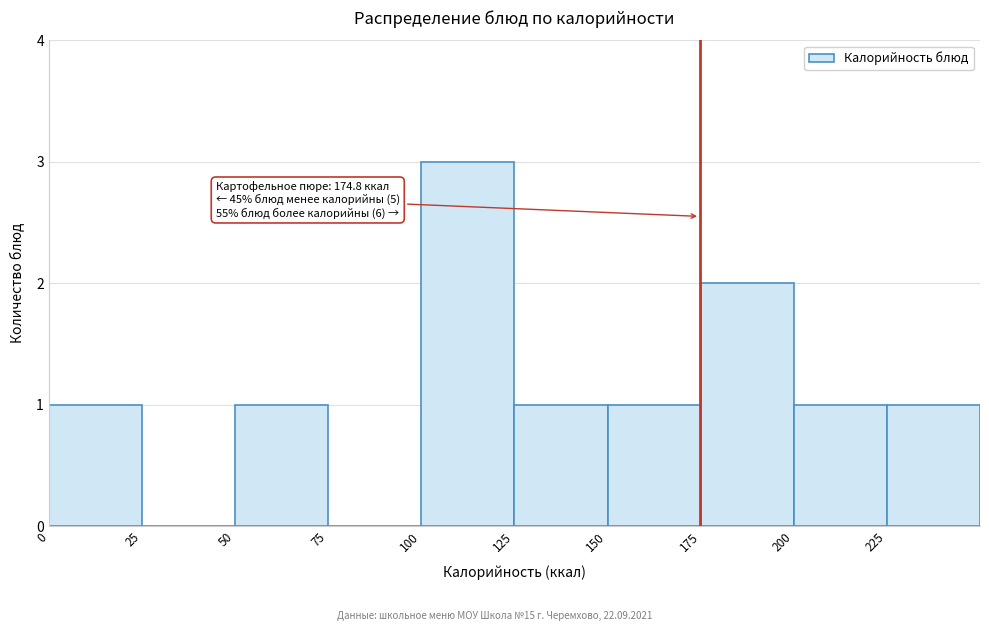

Over which range of the x-axis is the bar tallest?

100 to 125